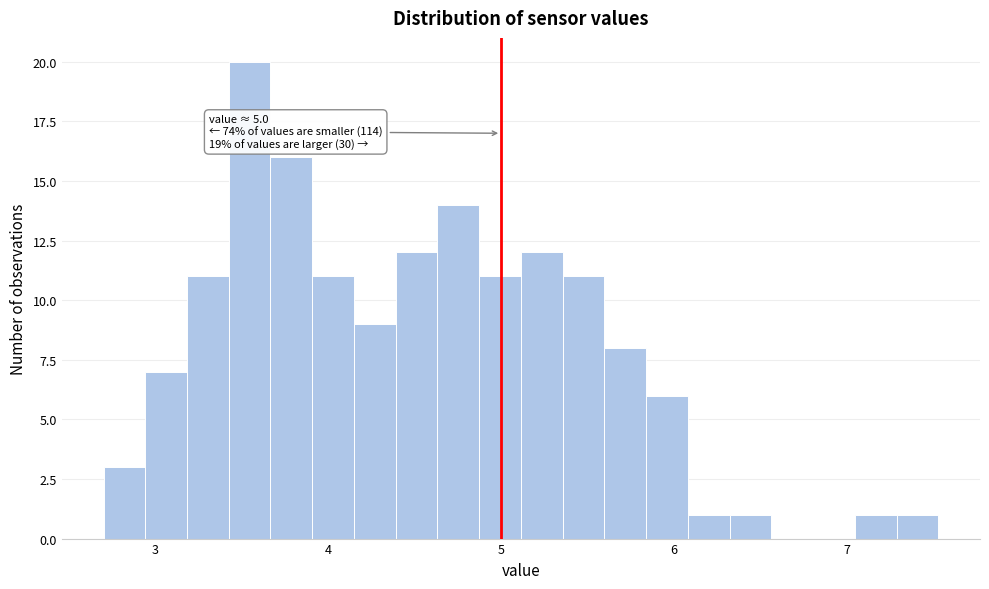

Read against the x-axis, roughly where is the centre of the tallest bar?

3.5